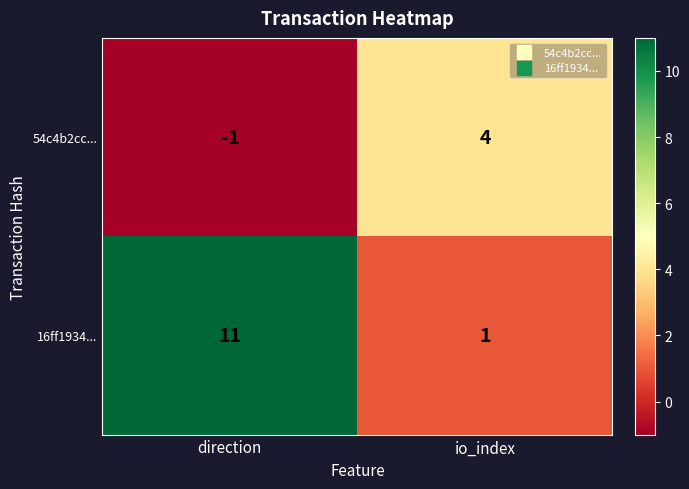

Rank the series by their average value, from lowest to highest.

54c4b2cc..., 16ff1934...